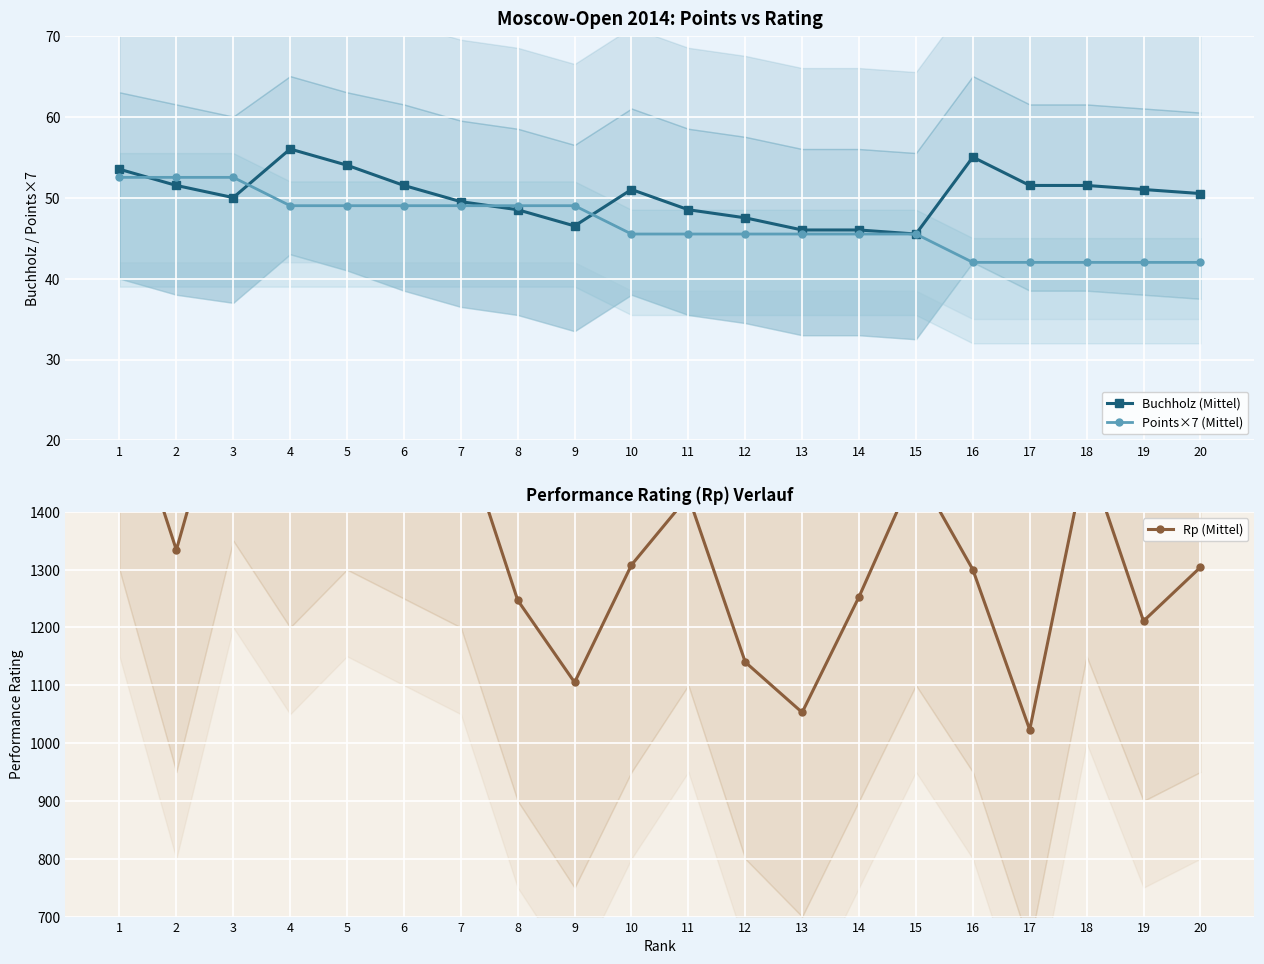

Reading left to right, list all the values displayed in this chart.

Buchholz (Mittel): 1=53.5	2=51.5	3=50.0	4=56.0	5=54.0	6=51.5	7=49.5	8=48.5	9=46.5	10=51.0	11=48.5	12=47.5	13=46.0	14=46.0	15=45.5	16=55.0	17=51.5	18=51.5	19=51.0	20=50.5
Points×7 (Mittel): 1=52.5	2=52.5	3=52.5	4=49.0	5=49.0	6=49.0	7=49.0	8=49.0	9=49.0	10=45.5	11=45.5	12=45.5	13=45.5	14=45.5	15=45.5	16=42.0	17=42.0	18=42.0	19=42.0	20=42.0
Rp (Mittel): 1=1636.0	2=1334.0	3=1680.0	4=1539.0	5=1635.0	6=1604.0	7=1547.0	8=1247.0	9=1105.0	10=1308.0	11=1427.0	12=1140.0	13=1053.0	14=1253.0	15=1474.0	16=1300.0	17=1023.0	18=1501.0	19=1211.0	20=1304.0